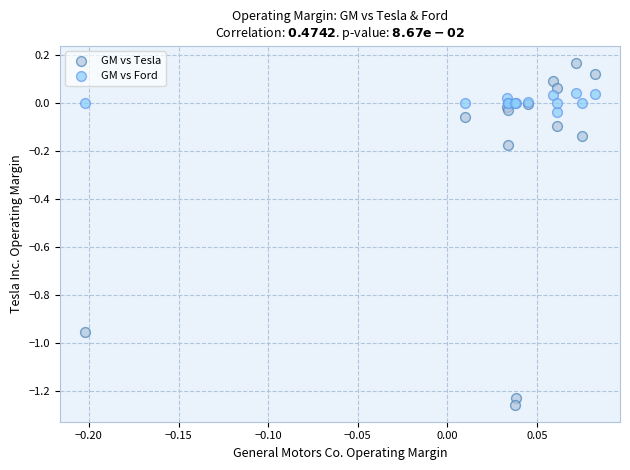

Which series reaches the maximum Y coordinate?

GM vs Tesla